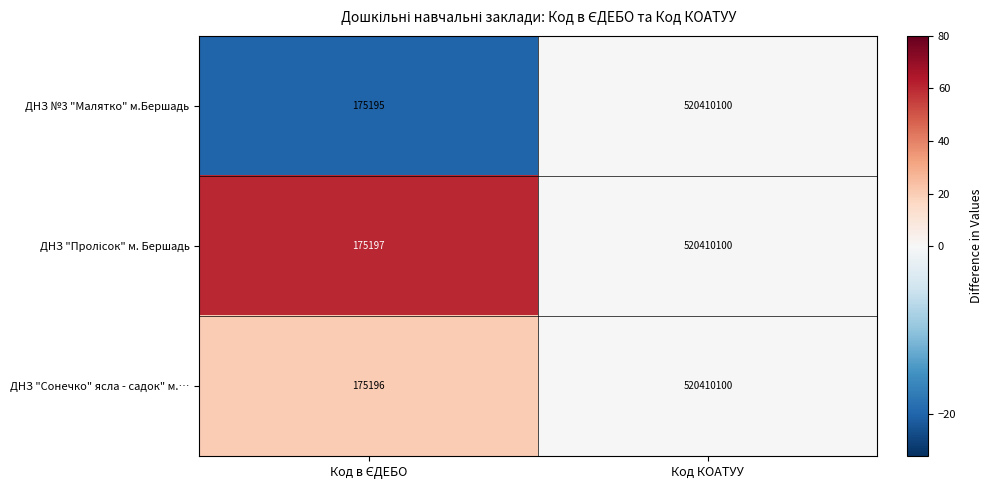

True or false: ДНЗ "Сонечко" ясла - садок" м.… has a value of 520410100 at Код КОАТУУ.

True